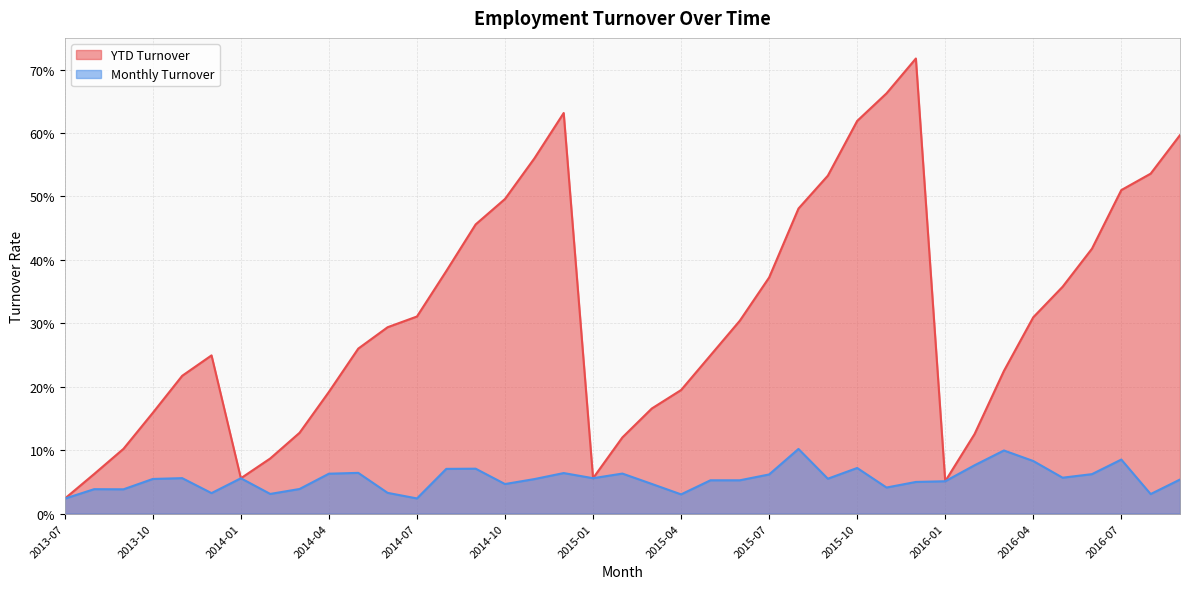

What is the maximum value shown in the chart?

0.7